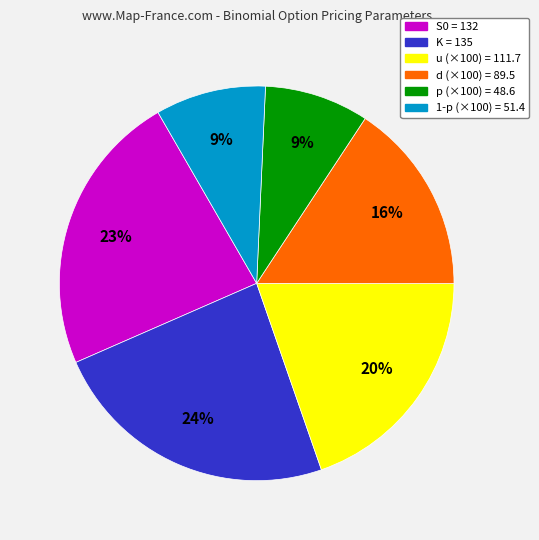

Count the number of slices in the pie.

6